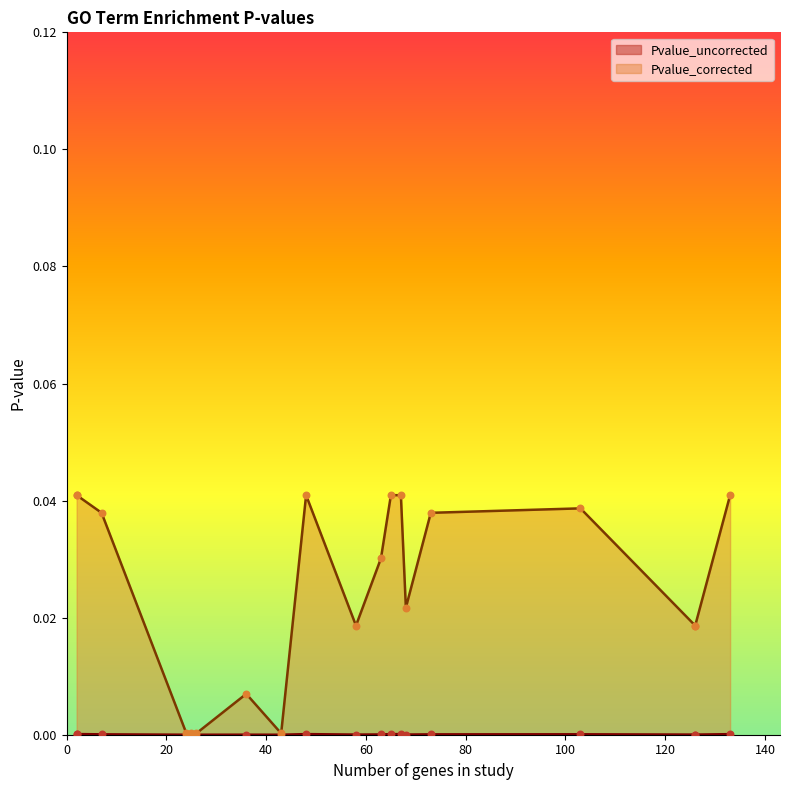

Which series reaches the maximum Y coordinate?

Pvalue_corrected